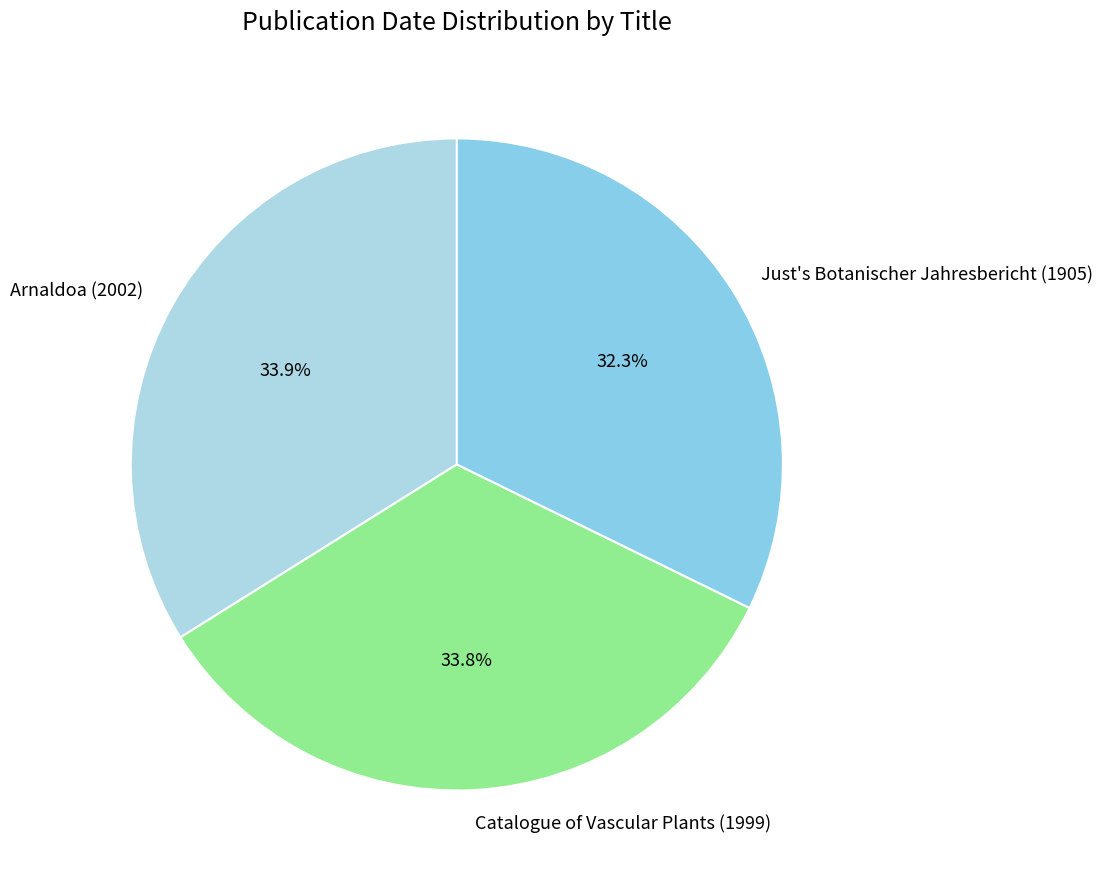

Count the number of slices in the pie.

3